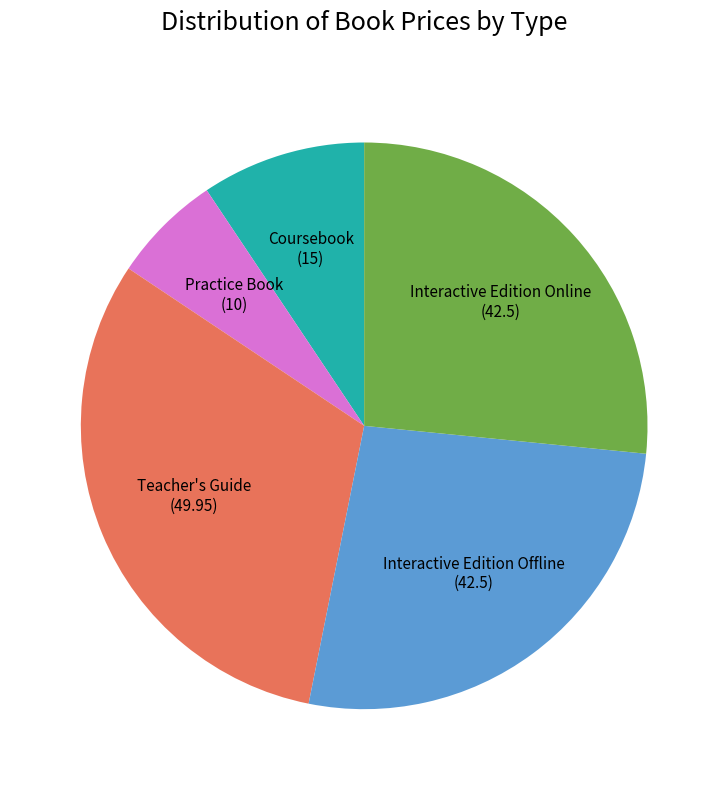

Combined, do Coursebook and Interactive Edition Online account for over 50%?

No